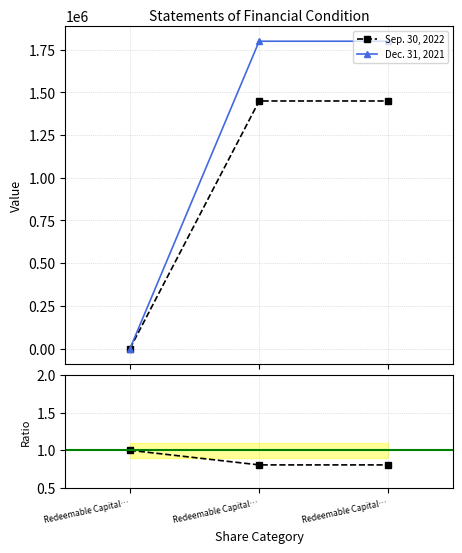

Is this an area chart (filled region under the line)?

No